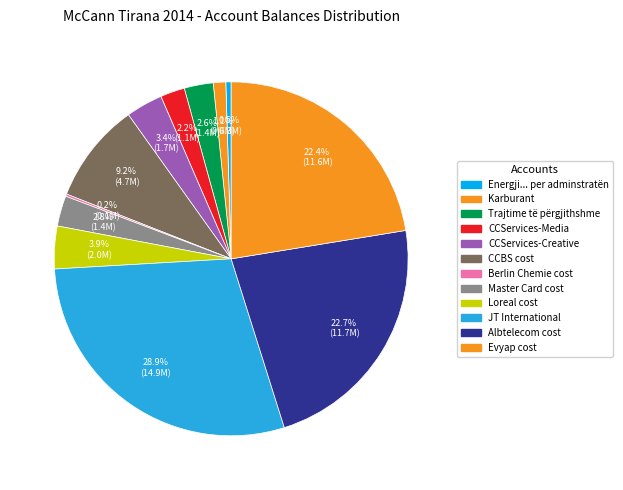

The CCServices-Media slice represents 2% of the pie. True or false?

True